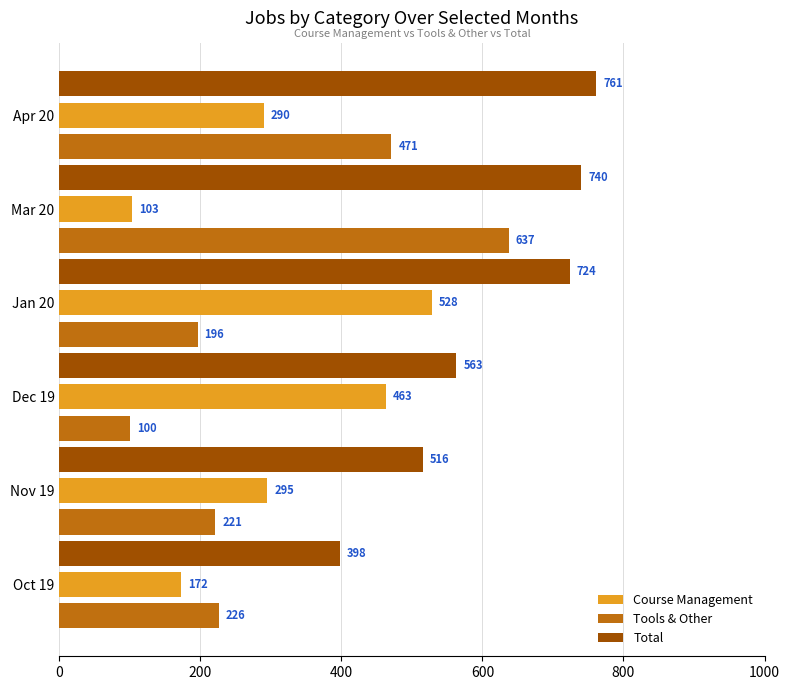

At how many categories does at least one series exceed 303?

6